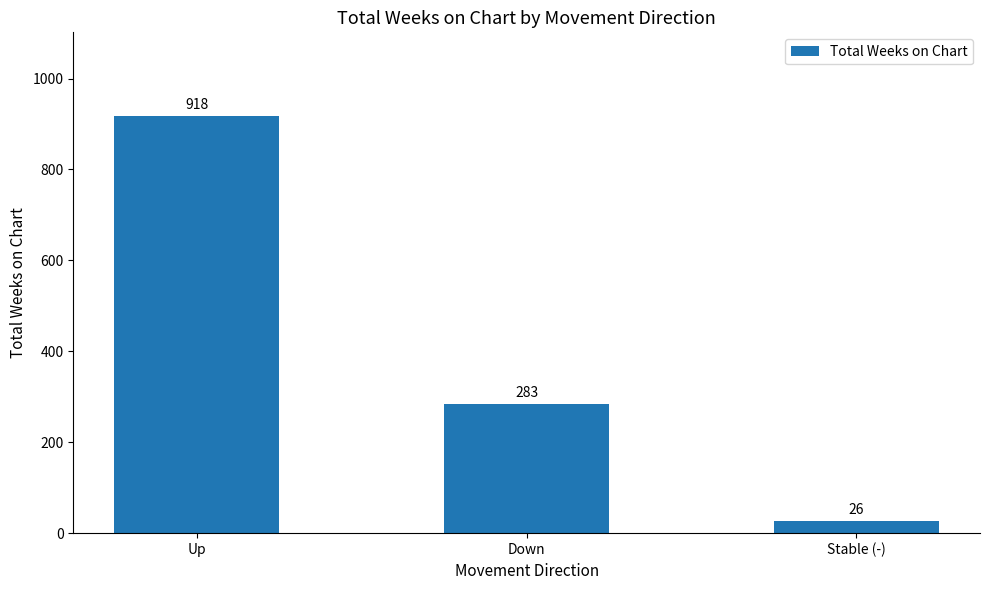

Does the chart contain stacked bars?

No